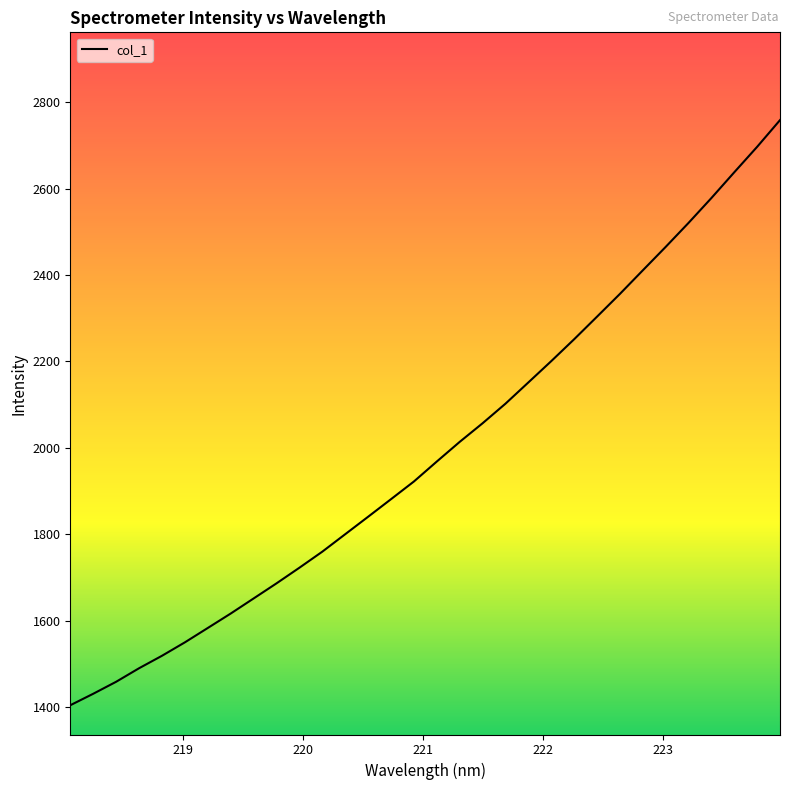

What is the difference between the maximum and minimum values?

1353.9